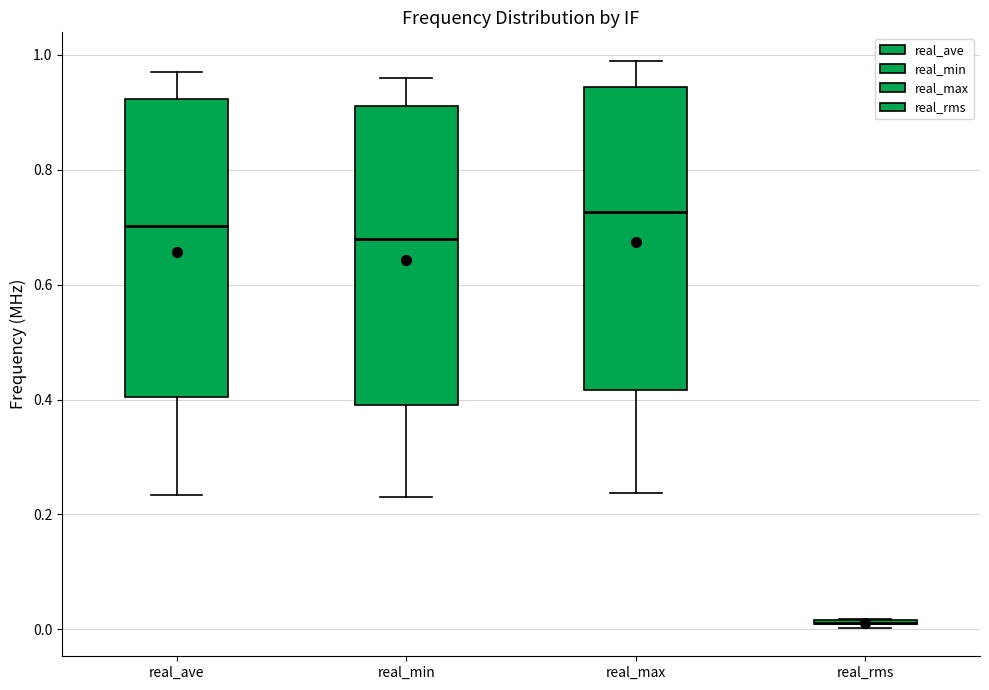

Reading left to right, transcribe this box plot: for each box, give where its median line is, the range the box spans, and where its two whiskers end, as read against the y-axis. The values are not printed on the chart, so give them approximately, as read against the axis.

real_ave: median 0.70, box 0.40 to 0.92, whiskers 0.24 to 0.98
real_min: median 0.68, box 0.40 to 0.92, whiskers 0.24 to 0.96
real_max: median 0.72, box 0.42 to 0.94, whiskers 0.24 to 0.98
real_rms: box collapsed to a line at 0.02, whiskers 0.00 to 0.02